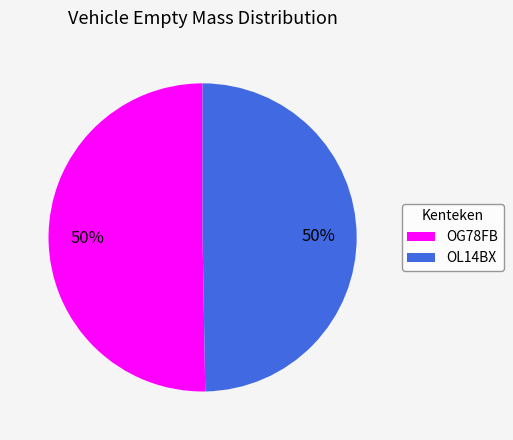

To the nearest percent, what is the average slice percentage?

50%